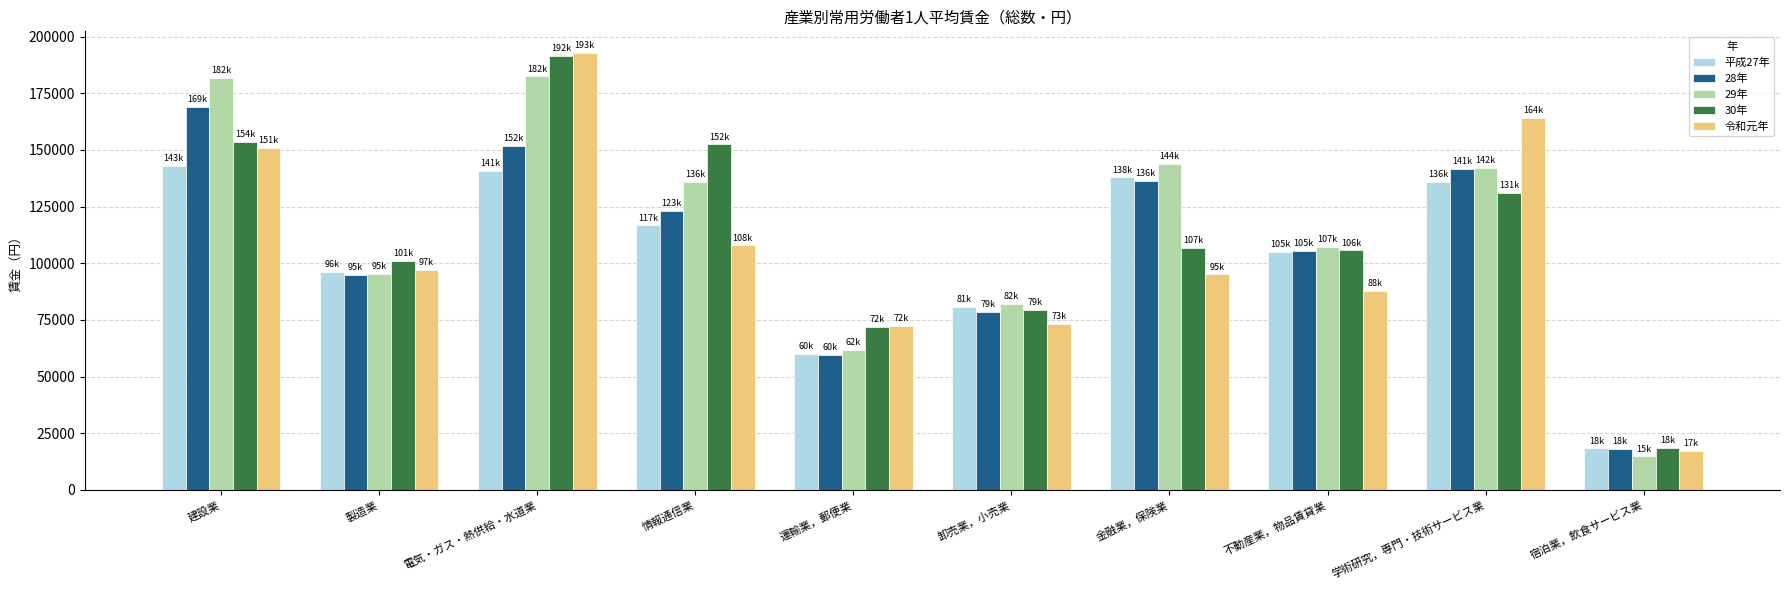

What is the value of the 平成27年 bar at the 1st from the left?

143037